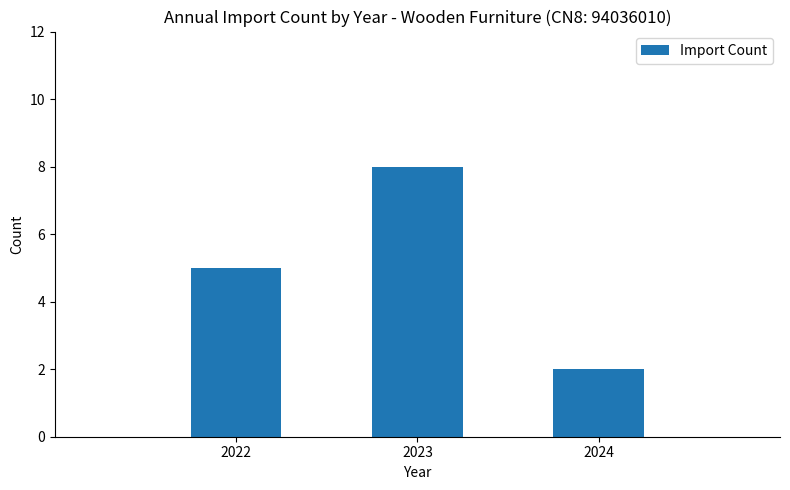

True or false: the data shows 5 at 2022.

True